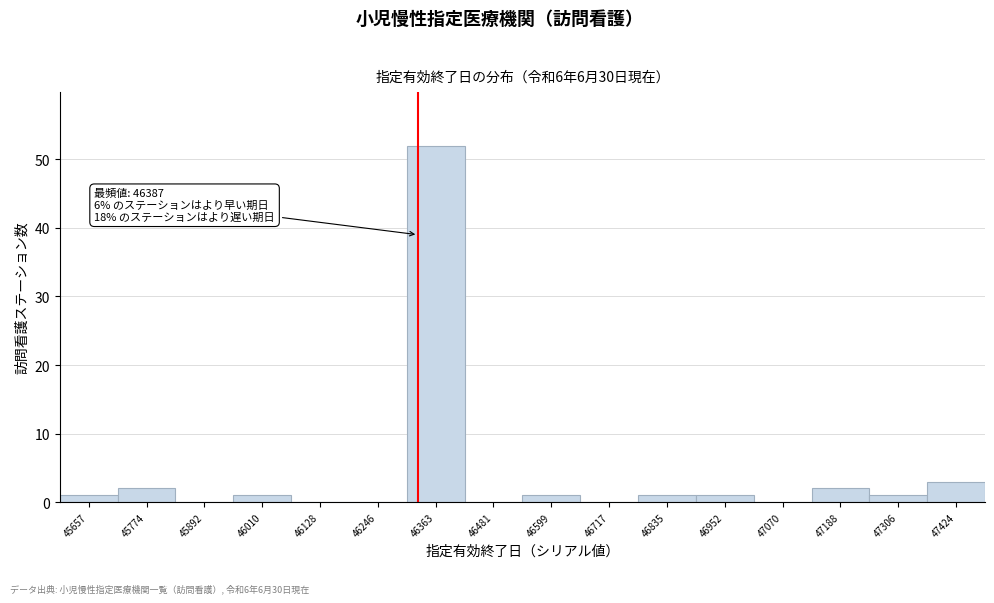

Reading left to right, what are all the values shown in this chart?

45657=1	45774=2	45892=0	46010=1	46128=0	46246=0	46363=52	46481=0	46599=1	46717=0	46835=1	46952=1	47070=0	47188=2	47306=1	47424=3